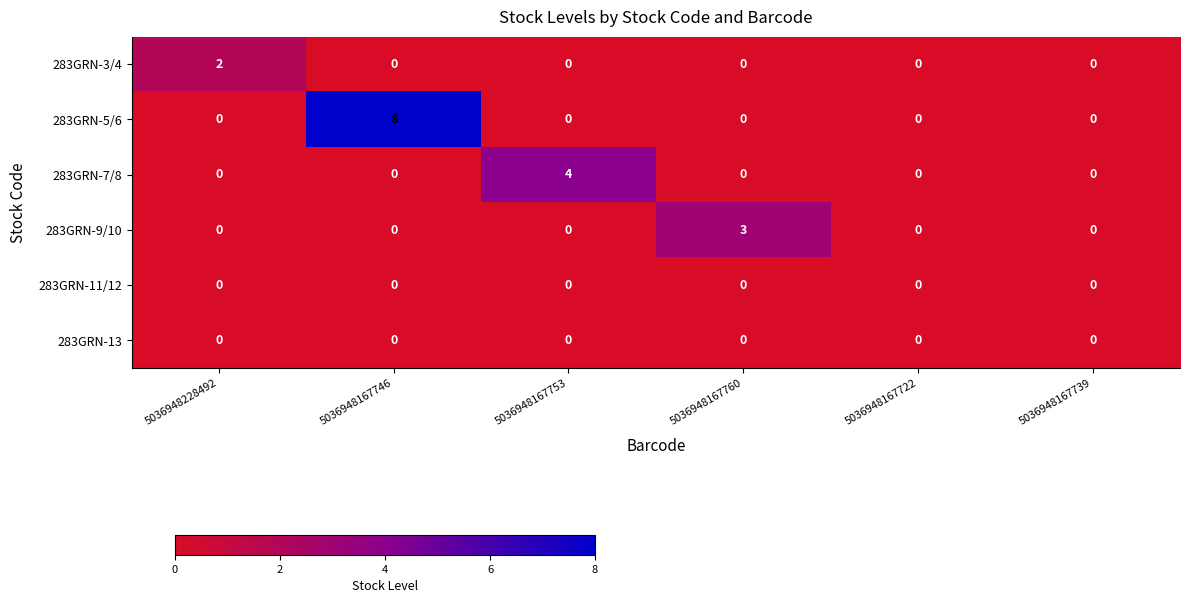

Read the 283GRN-9/10 value at 5036948167760.

3